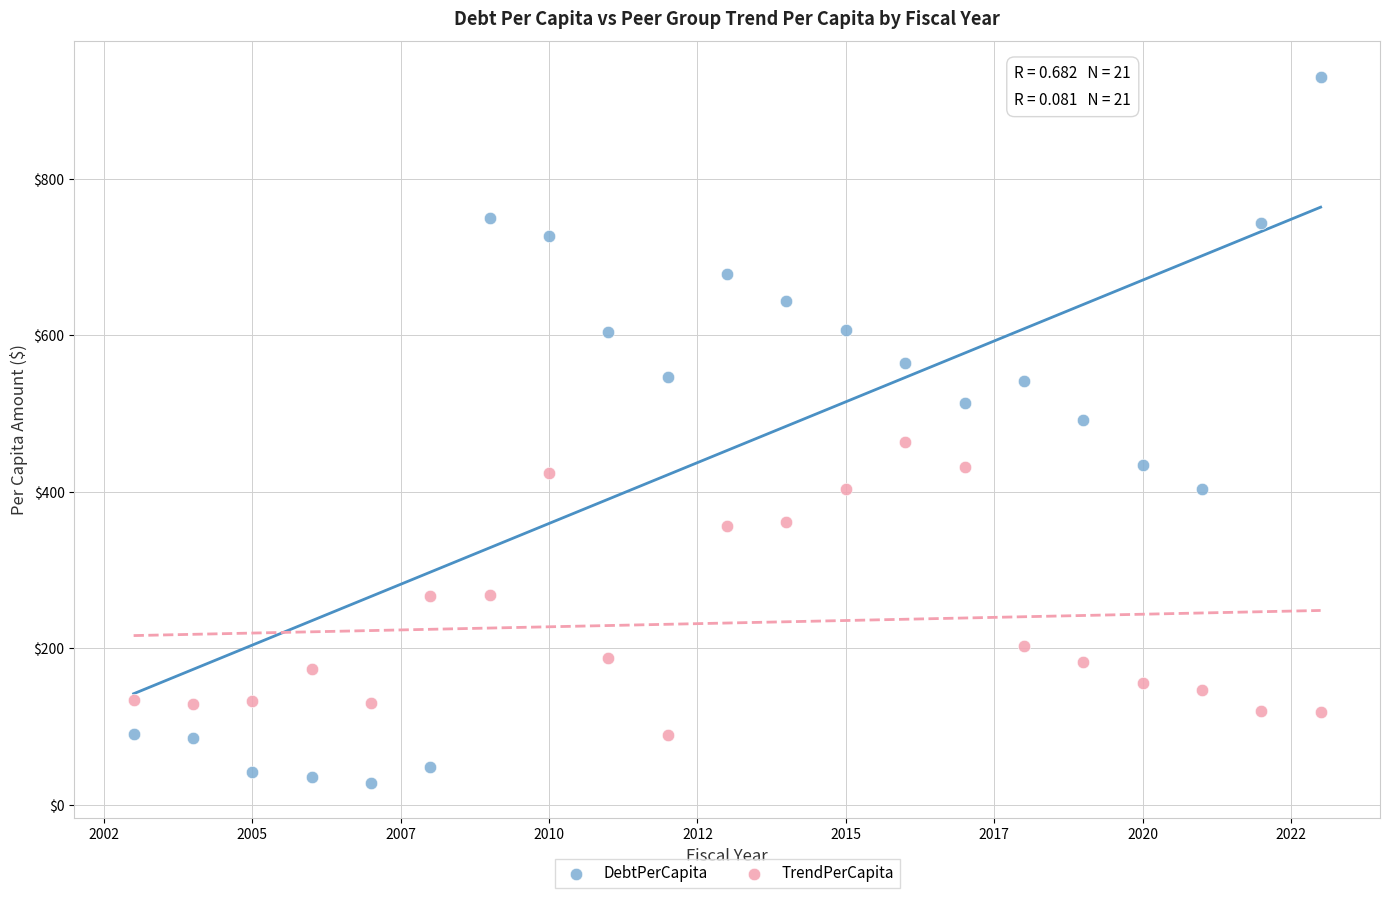

Which series reaches the minimum Y coordinate?

DebtPerCapita